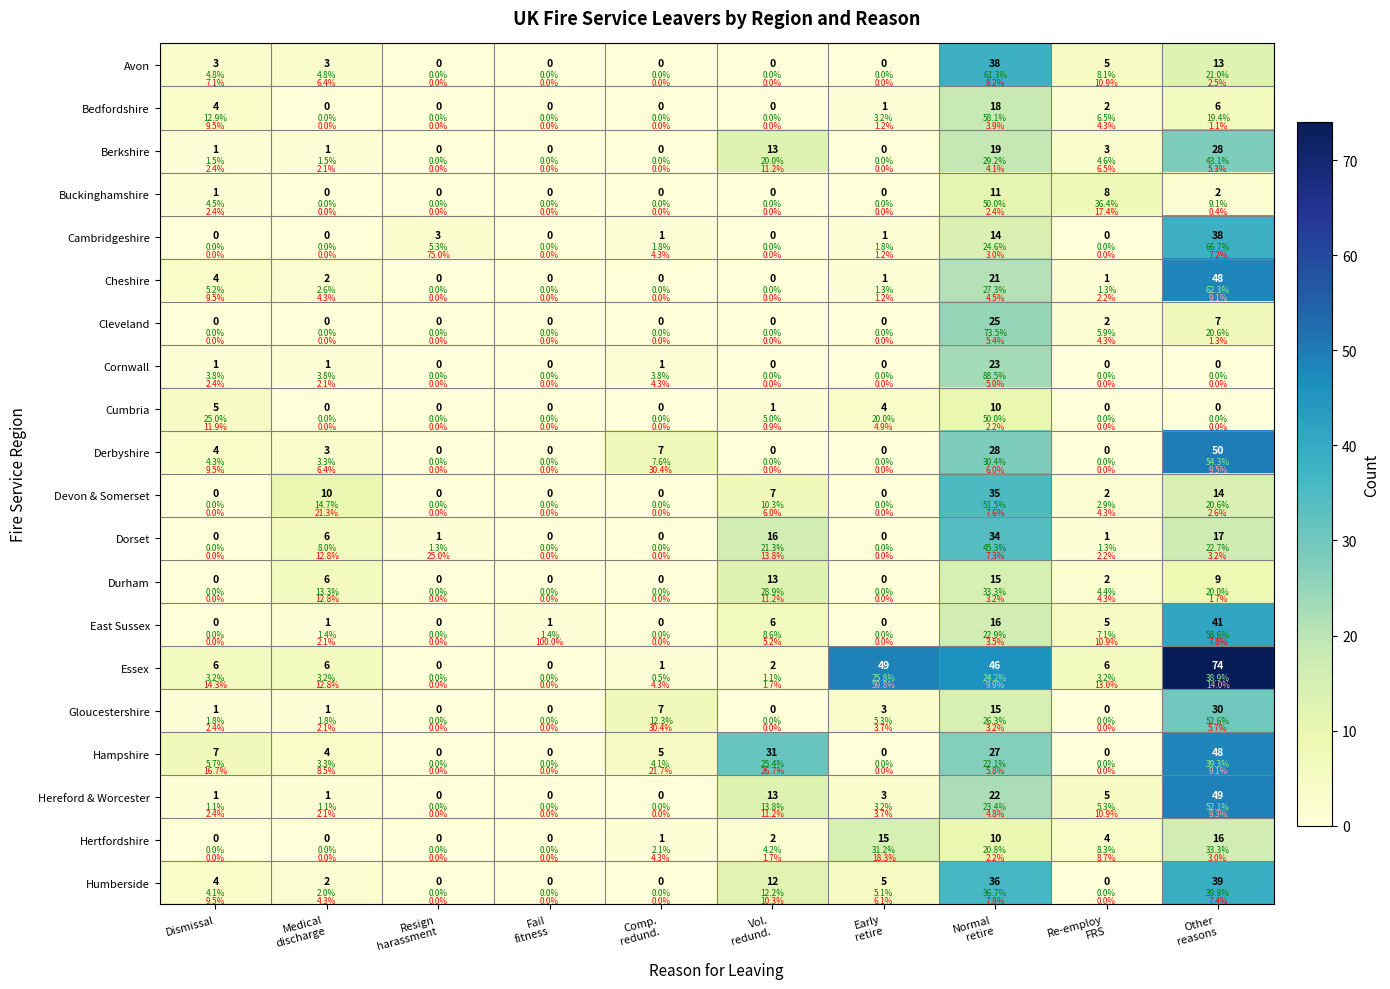

What is the average value of the Devon & Somerset series?

7